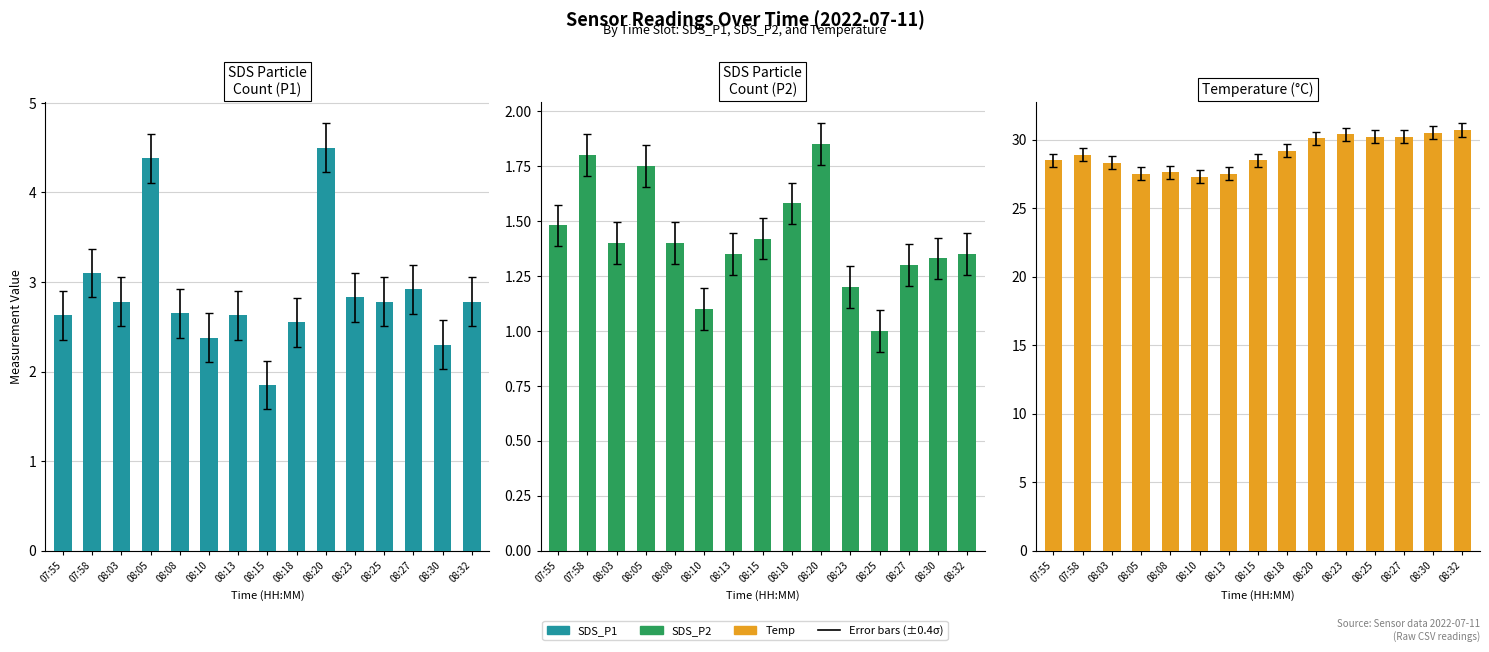

Which category has the lowest value in the SDS_P2 series?

08:25